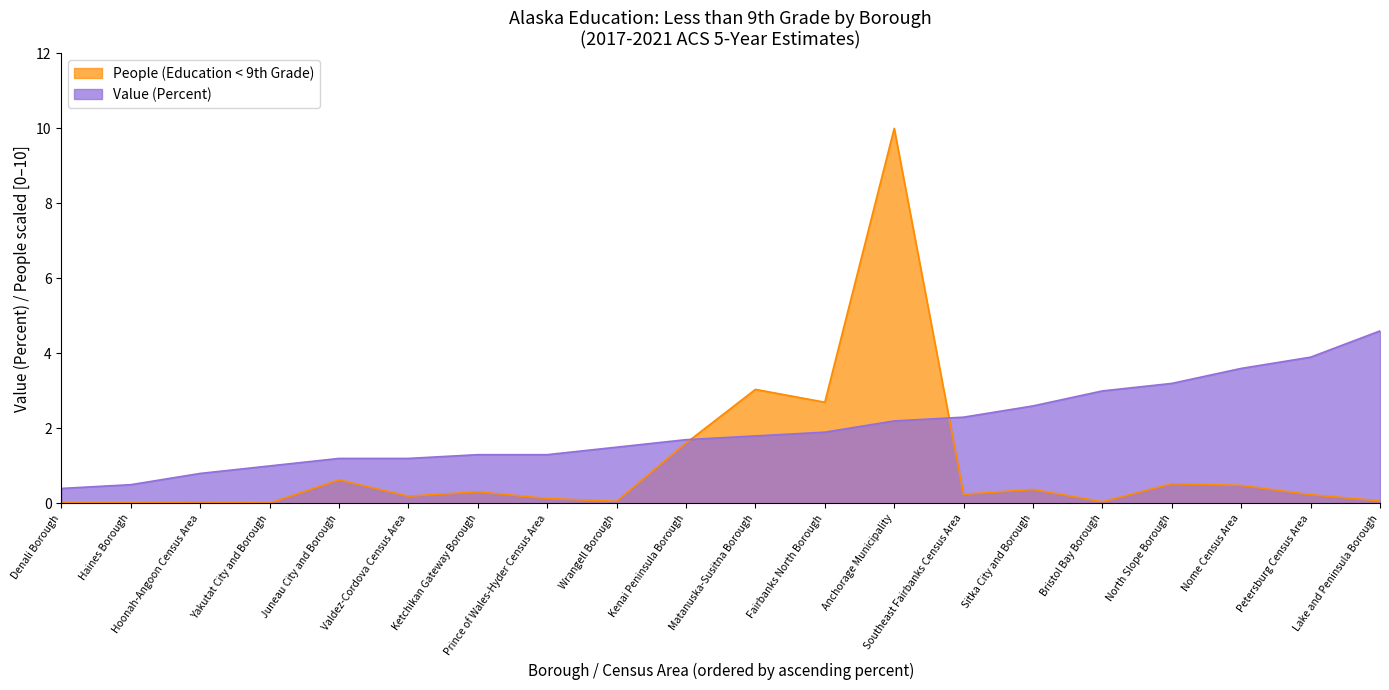

What is the label of the 5th point from the right?

Bristol Bay Borough